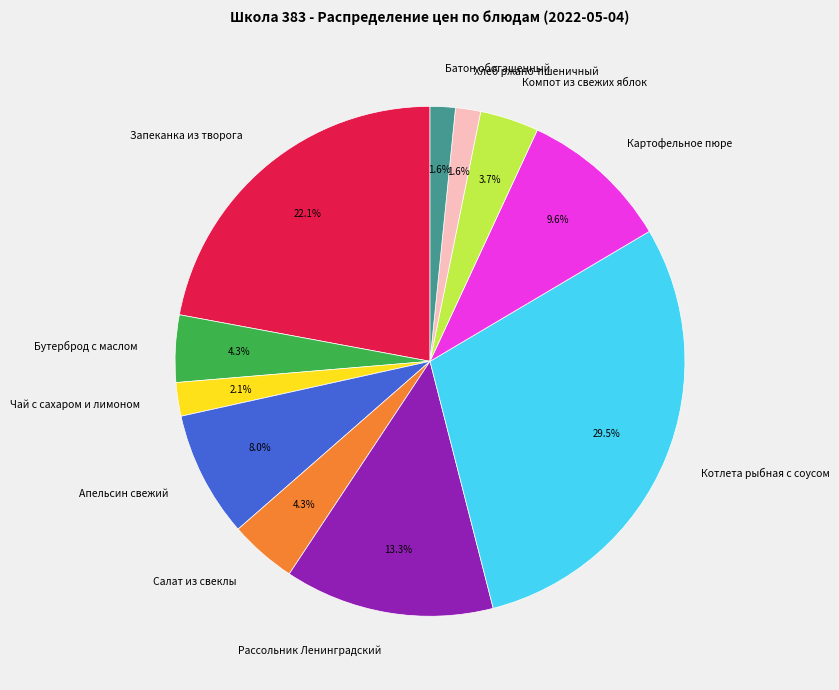

To the nearest percent, what percentage of the pie is Бутерброд с маслом?

4%